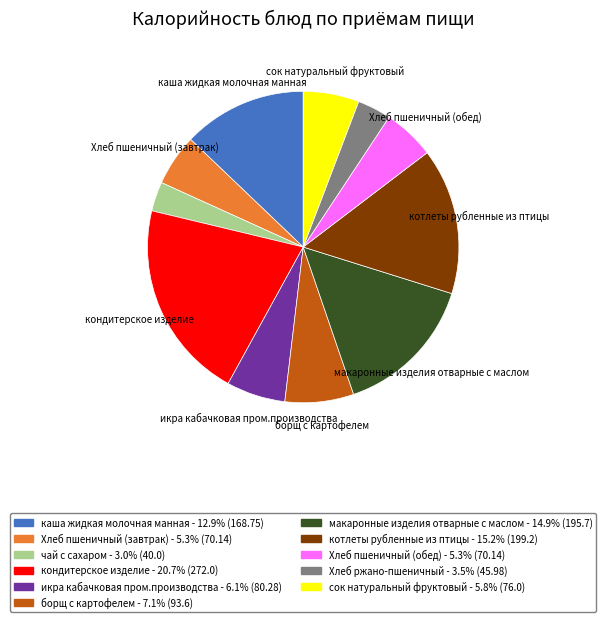

True or false: Хлеб ржано-пшеничный accounts for 9% of the total.

False